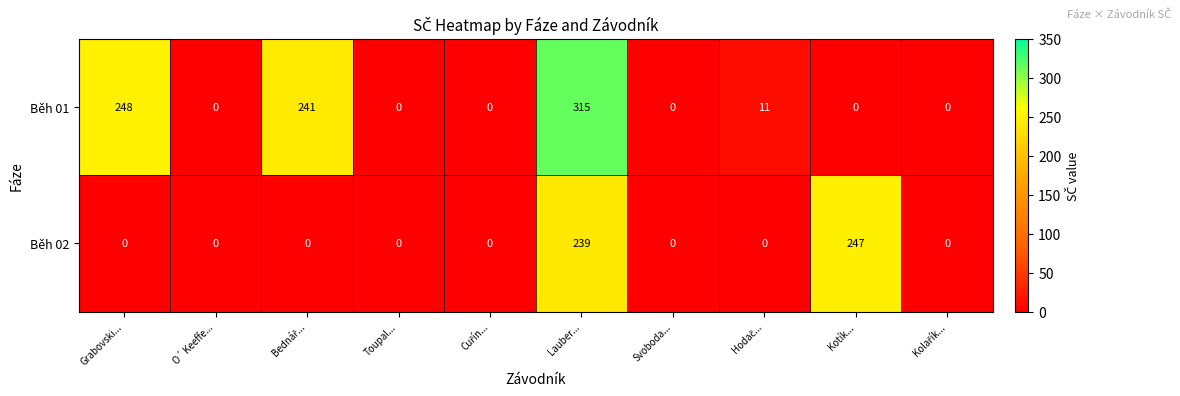

The value of Běh 02 at Svoboda... is -75. True or false?

False